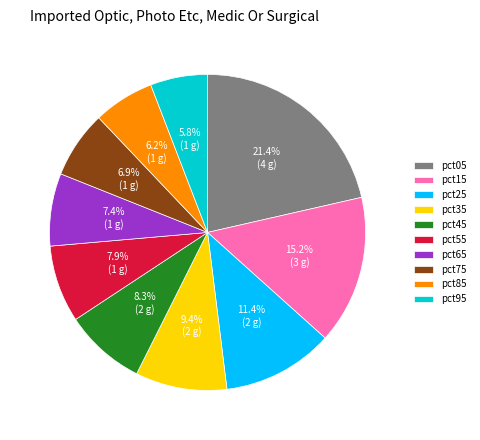

The pct05 slice represents 29% of the pie. True or false?

False